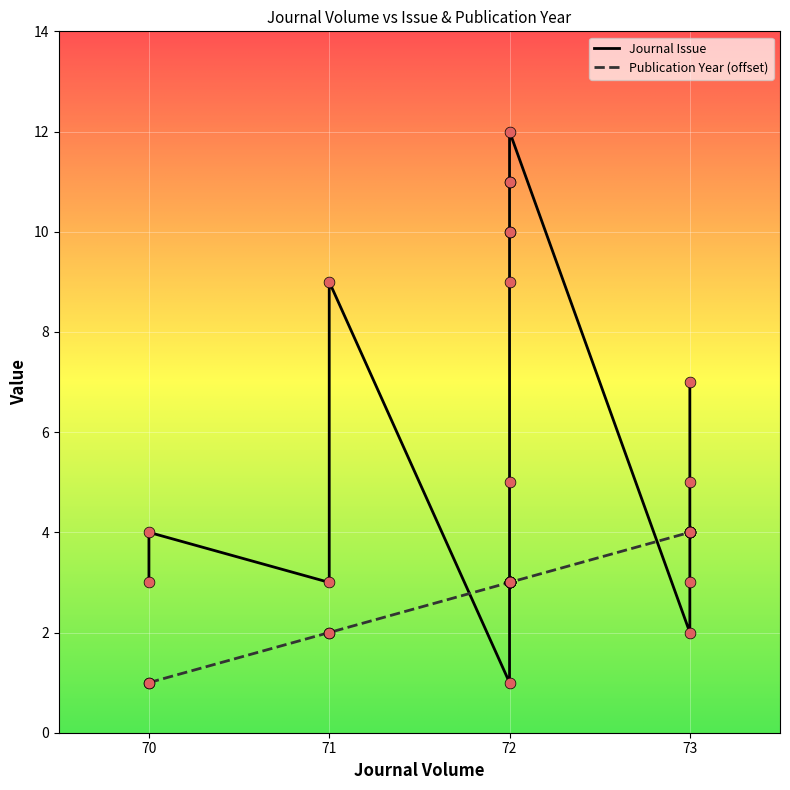

Is the value of Publication Year (offset) at 71 greater than the value of Journal Issue at 72?

Yes